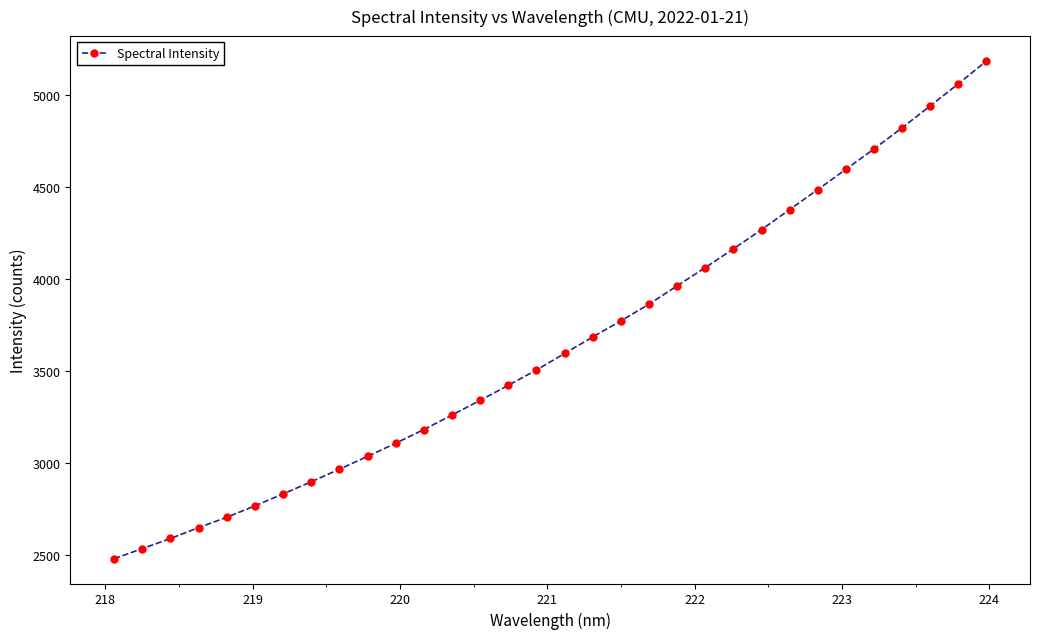

What is the difference between the maximum and minimum values?

2708.1